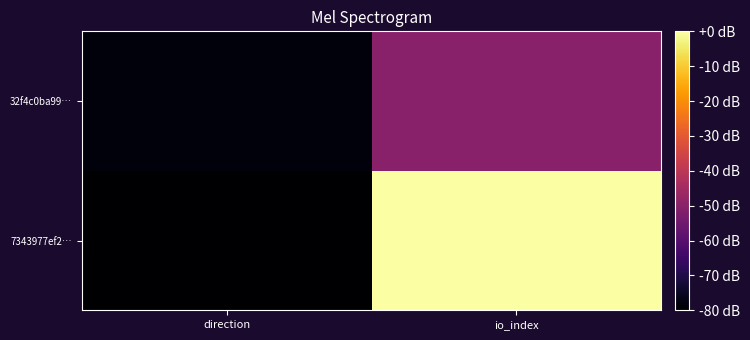

Which has a higher value, io_index or direction?

io_index